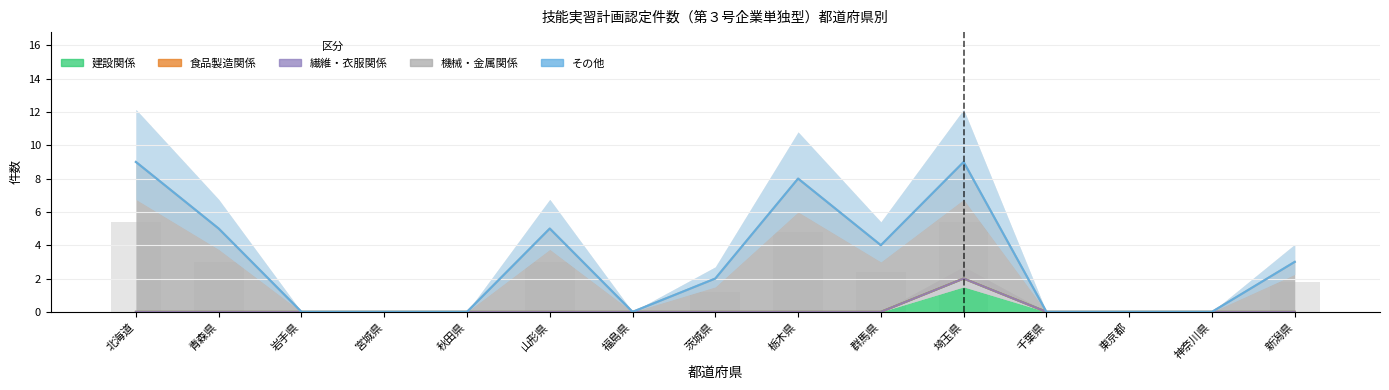

At which label does 機械・金属関係 reach its minimum?

岩手県